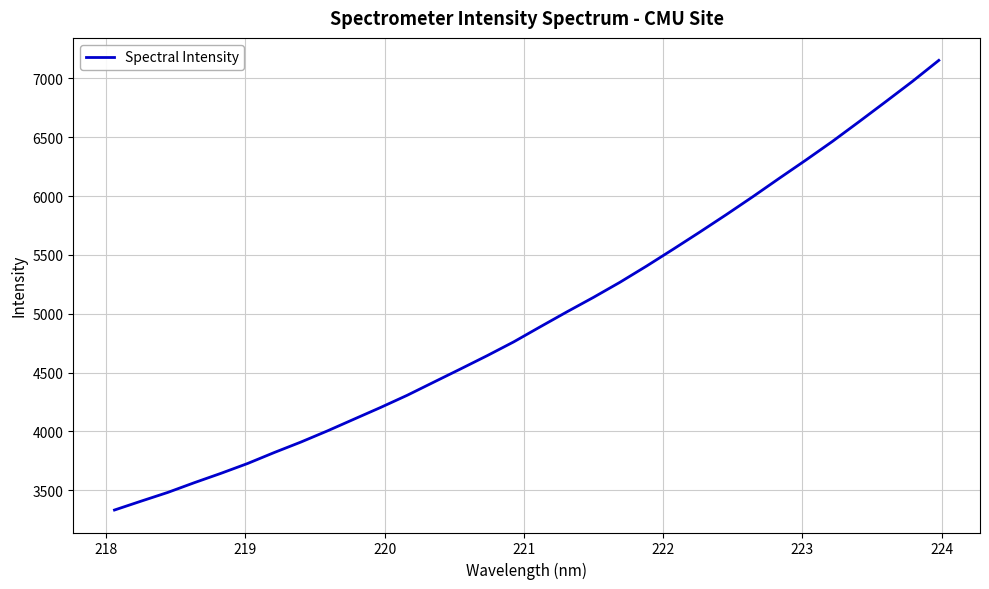

What is the greatest value displayed?

7153.7